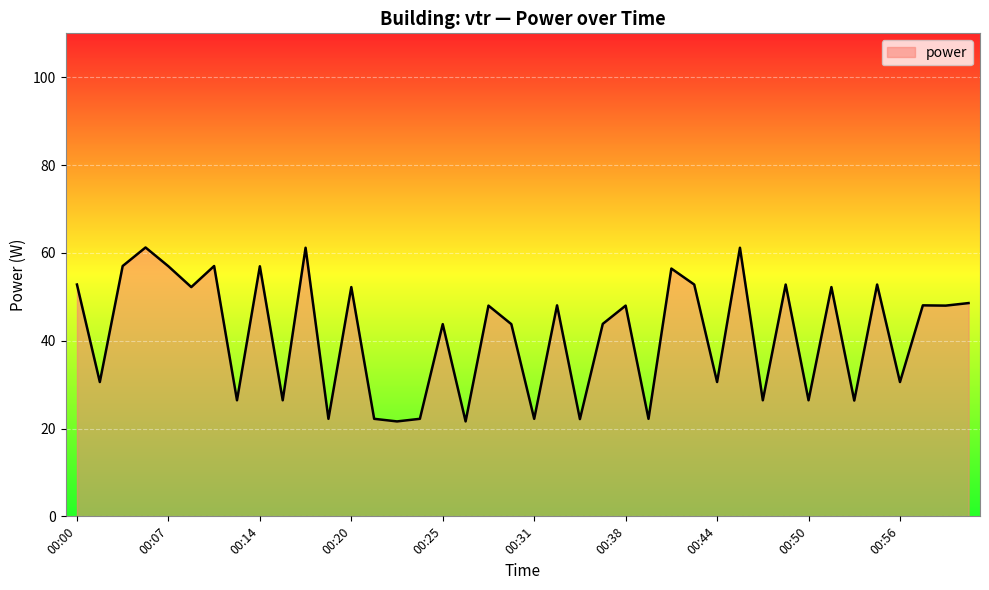

What is the difference between the maximum and minimum values?

39.6